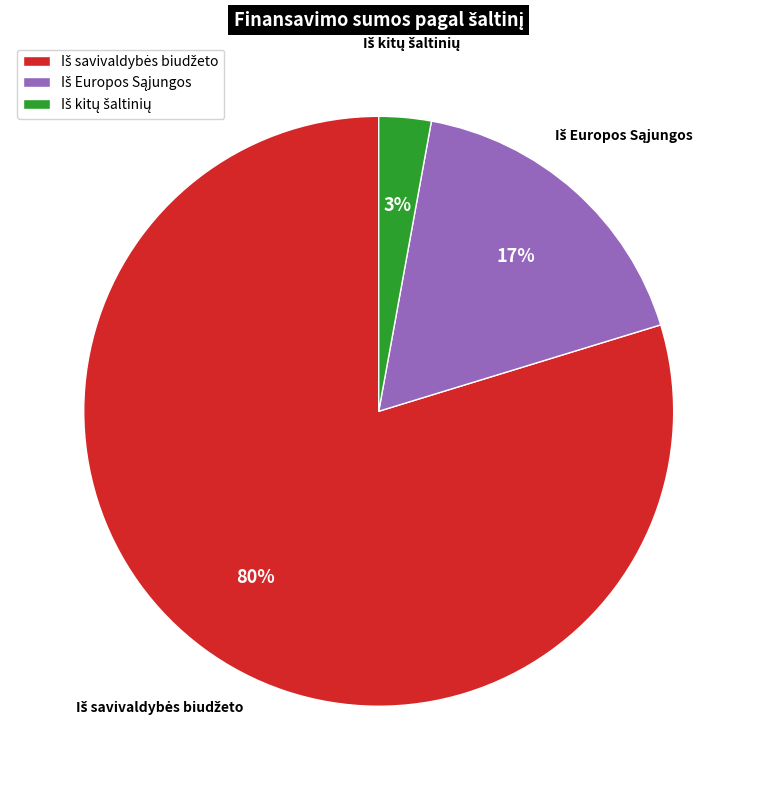

Is there a majority slice in this chart?

Yes